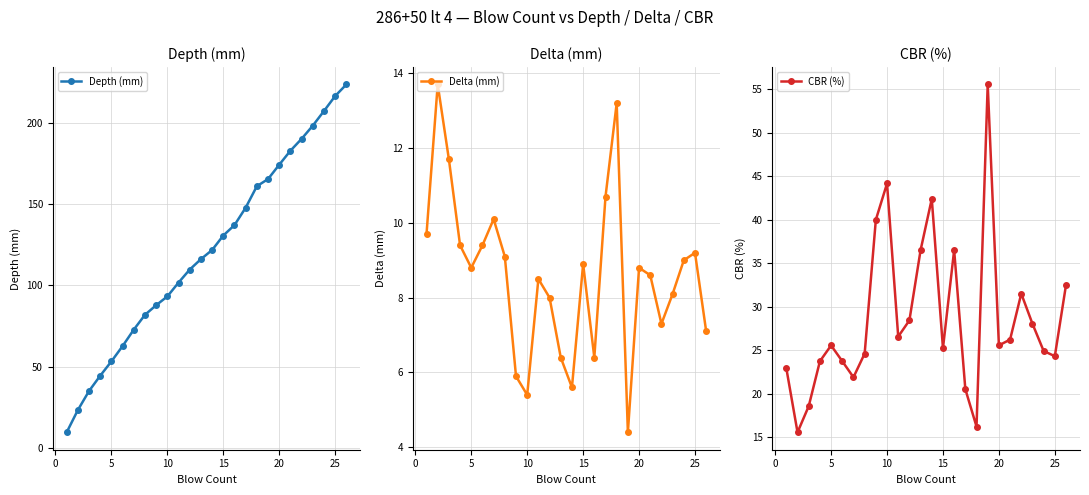

The value of Depth (mm) at 20 is 174.1. True or false?

True